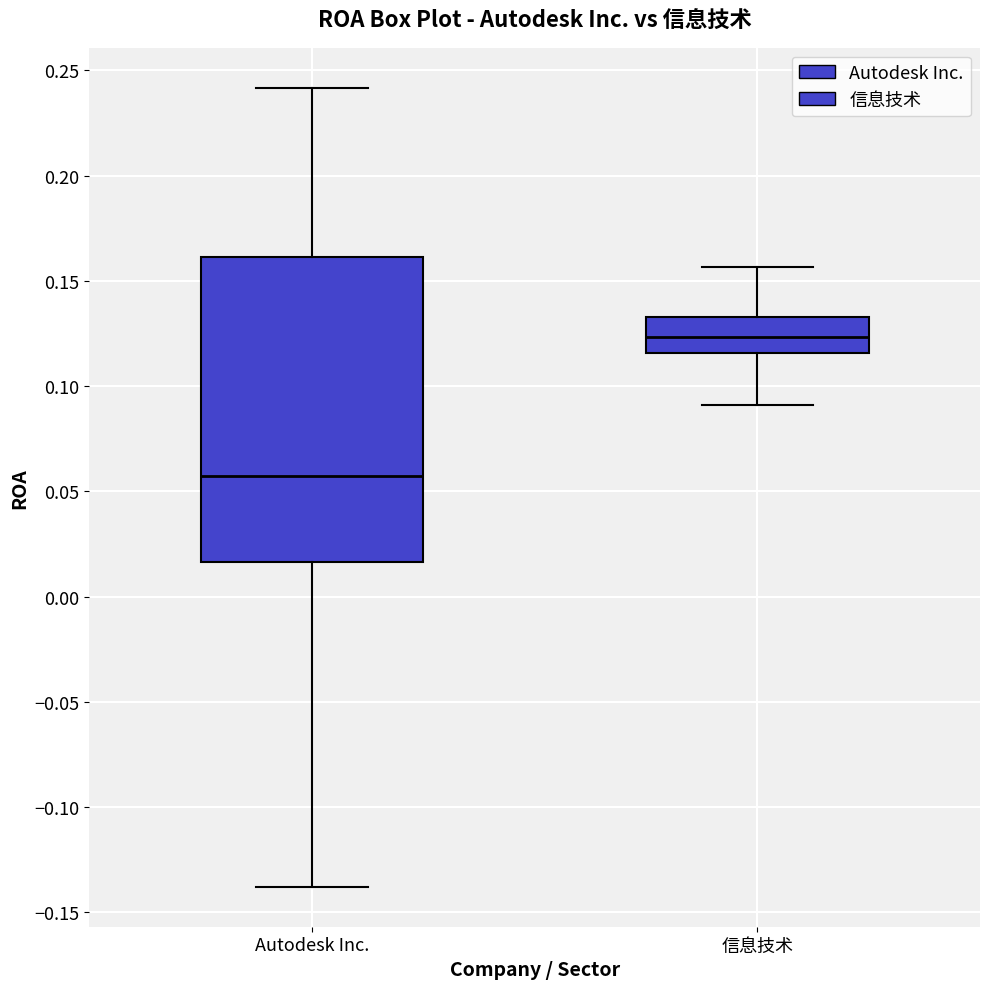

Reading left to right, transcribe this box plot: for each box, give where its median line is, the range the box spans, and where its two whiskers end, as read against the y-axis. The values are not printed on the chart, so give them approximately, as read against the axis.

Autodesk Inc.: median 0.055, box 0.015 to 0.160, whiskers -0.140 to 0.240
信息技术: median 0.125, box 0.115 to 0.135, whiskers 0.090 to 0.155